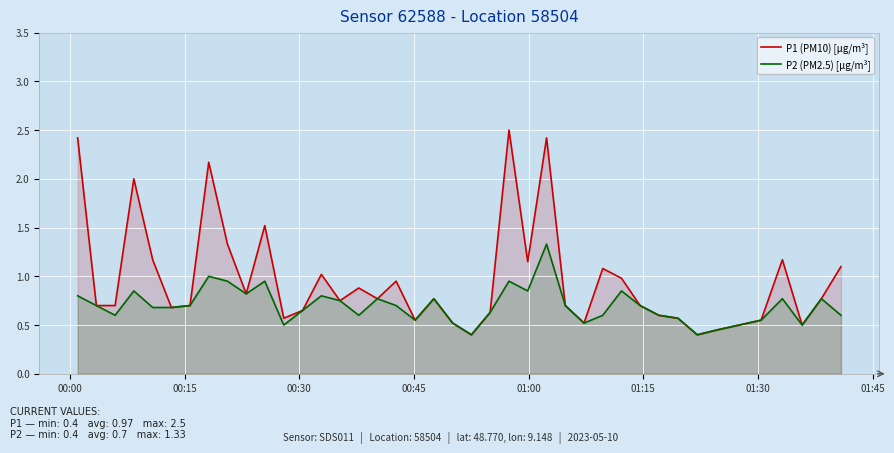

True or false: P2 (PM2.5) [µg/m³] and P1 (PM10) [µg/m³] cross at least once.

False